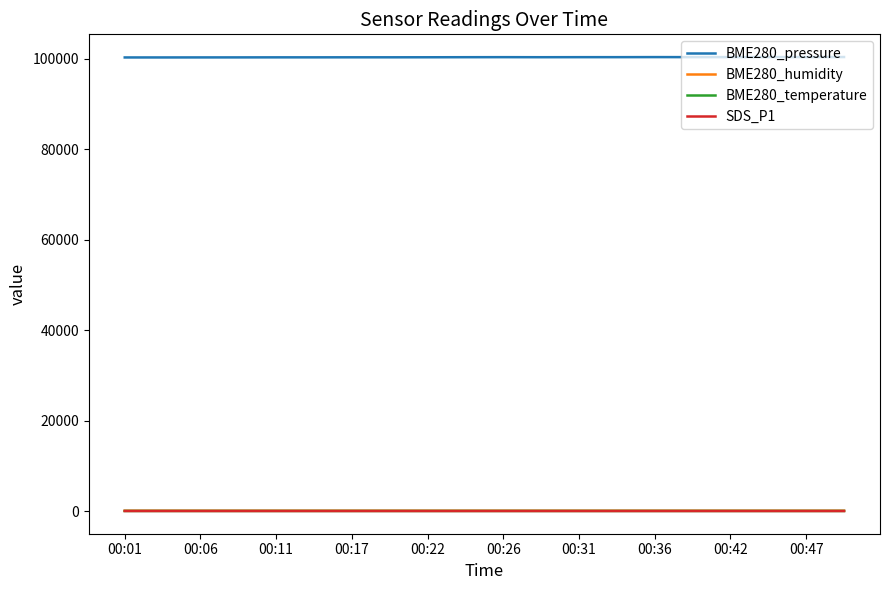

True or false: SDS_P1 and BME280_pressure intersect in this chart.

False